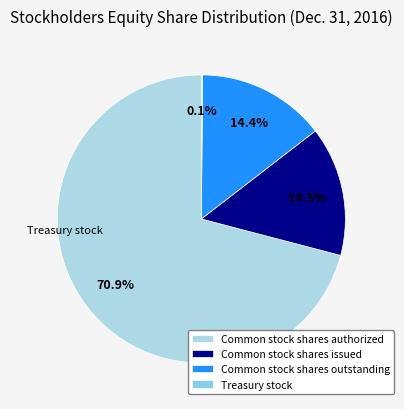

Do Common stock shares outstanding and Common stock shares authorized together represent more than half of the pie?

Yes